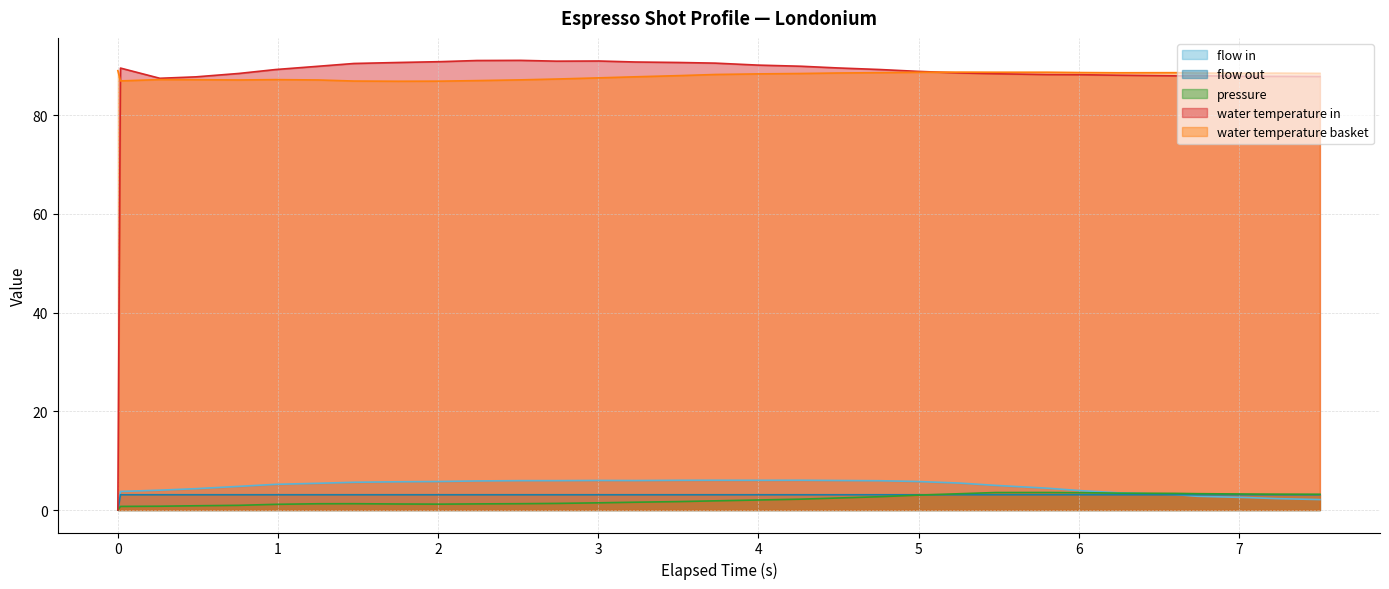

How many data points in flow_out are less than 3?

1